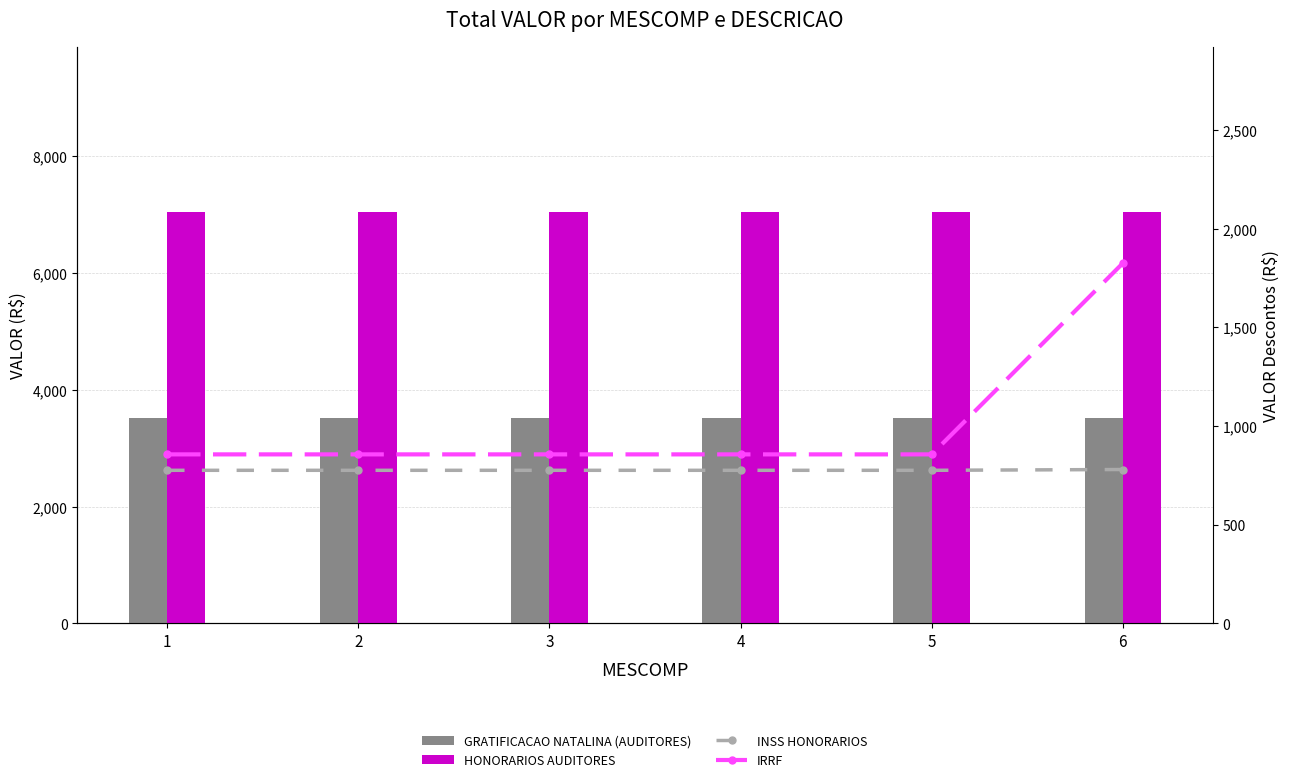

Reading left to right, extract all data points from this chart.

GRATIFICACAO NATALINA (AUDITORES): 1=3525.2	2=3525.2	3=3525.2	4=3525.2	5=3525.2	6=3525.2
HONORARIOS AUDITORES: 1=7050.4	2=7050.4	3=7050.4	4=7050.4	5=7050.4	6=7050.4
INSS HONORARIOS: 1=775.5	2=775.5	3=775.5	4=775.5	5=775.5	6=779.6
IRRF: 1=856.2	2=856.2	3=856.2	4=856.2	5=856.2	6=1824.6